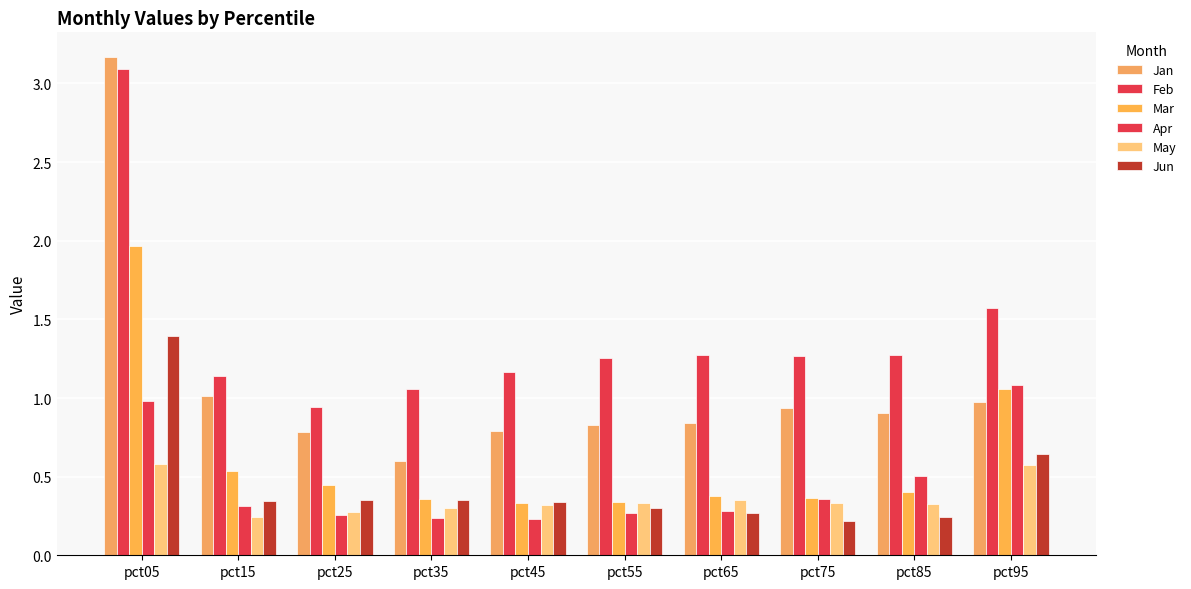

At which label does Mar reach its peak?

pct05